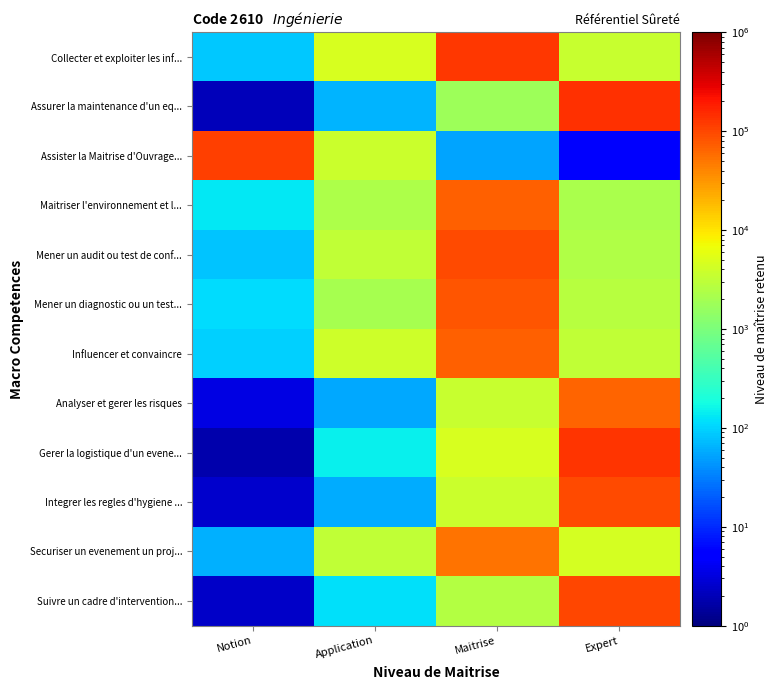

At which category is the sum across all series the highest?

Expert